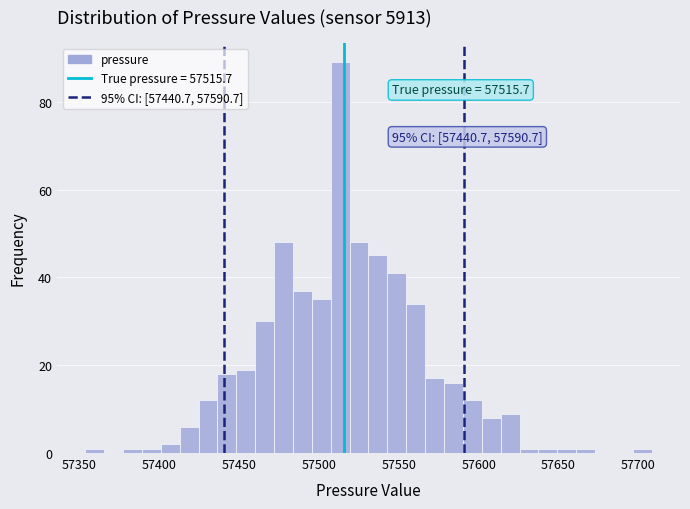

Around what value on the x-axis is the tallest bar? Give the approximate position of its centre, as read against the axis.

57515